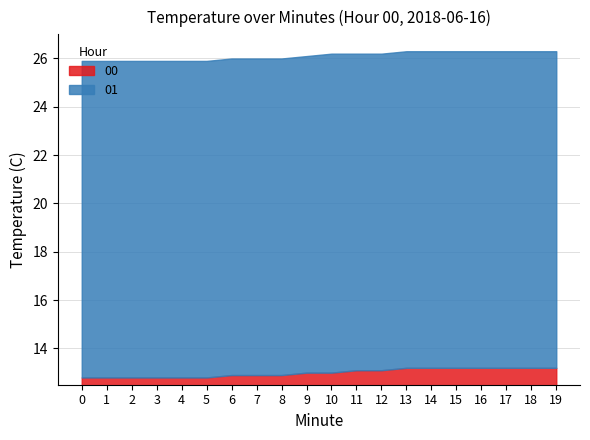

True or false: 00 and 01 cross at least once.

False